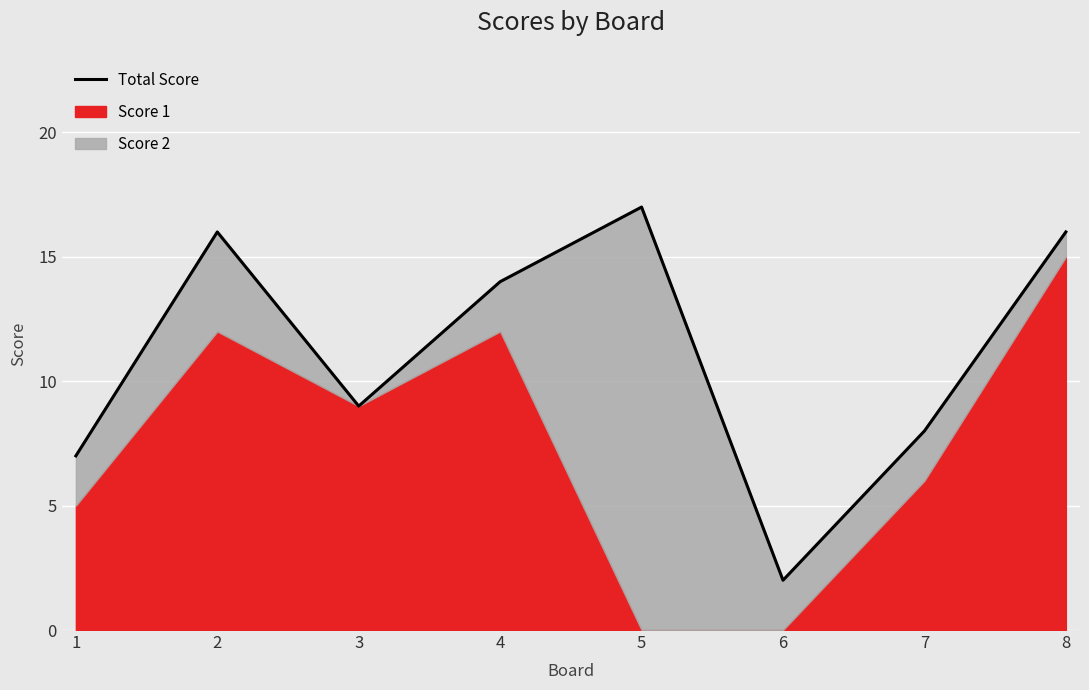

Rank the categories by value from lowest to highest.

6, 1, 7, 3, 4, 2, 8, 5